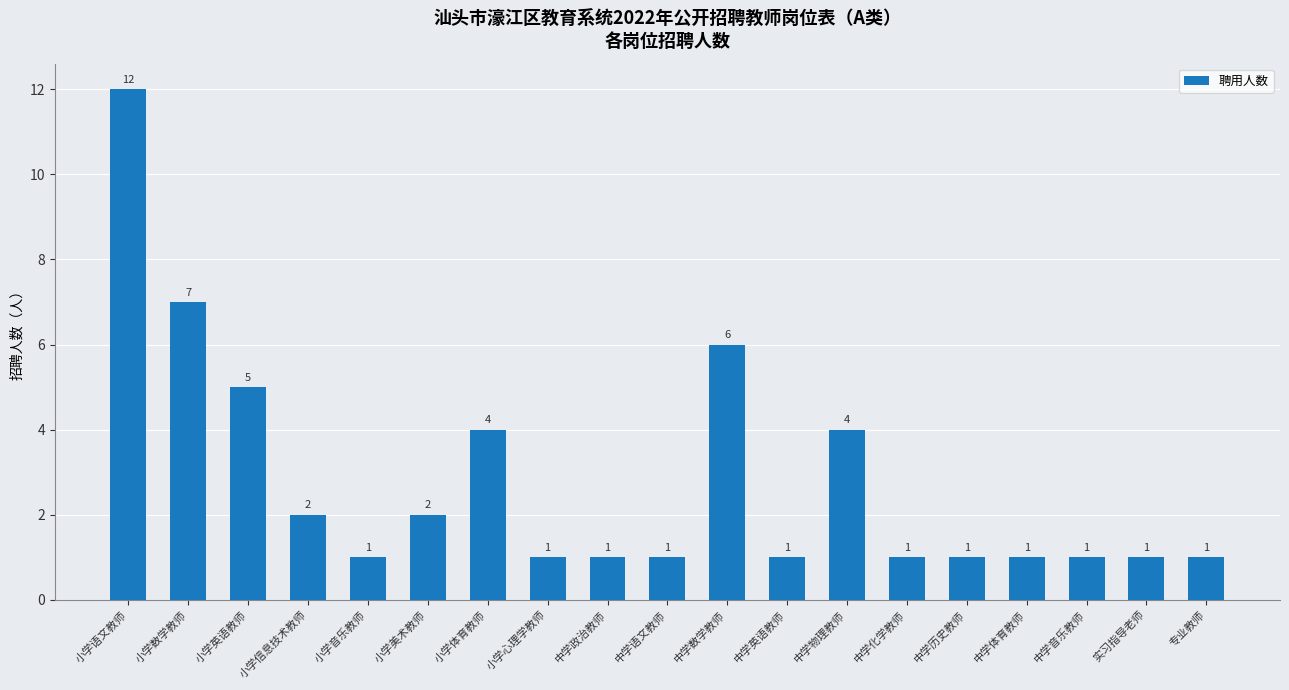

What is the difference between the maximum and minimum values?

11